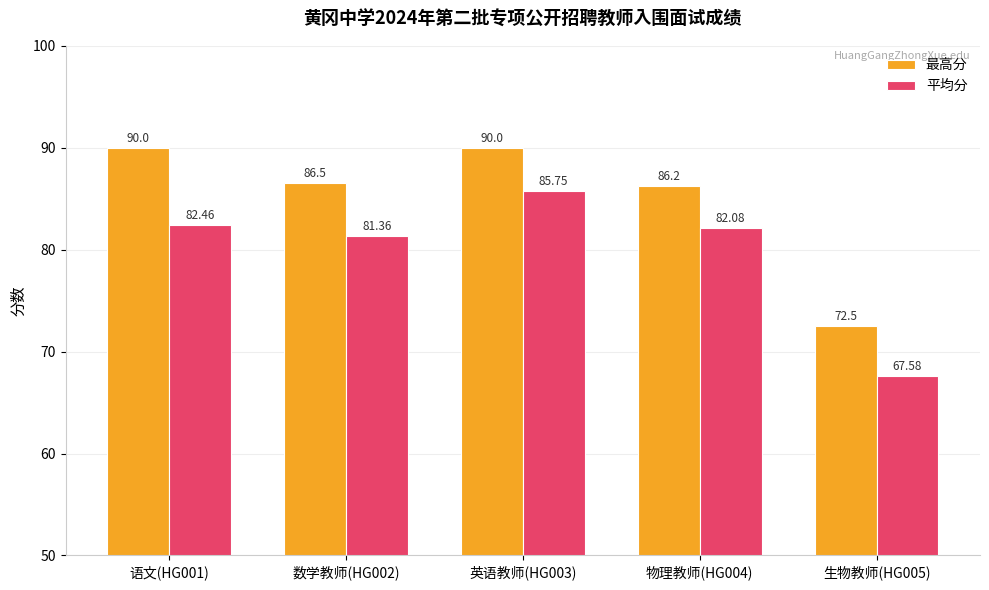

Where does the 平均分 series first go above 82?

语文(HG001)